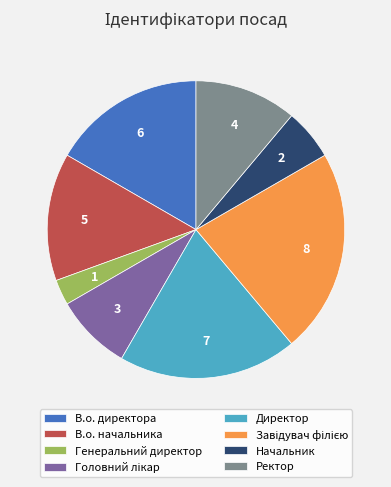

Approximately how many times larger is the value at В.о. начальника compared to Генеральний директор?

5.0